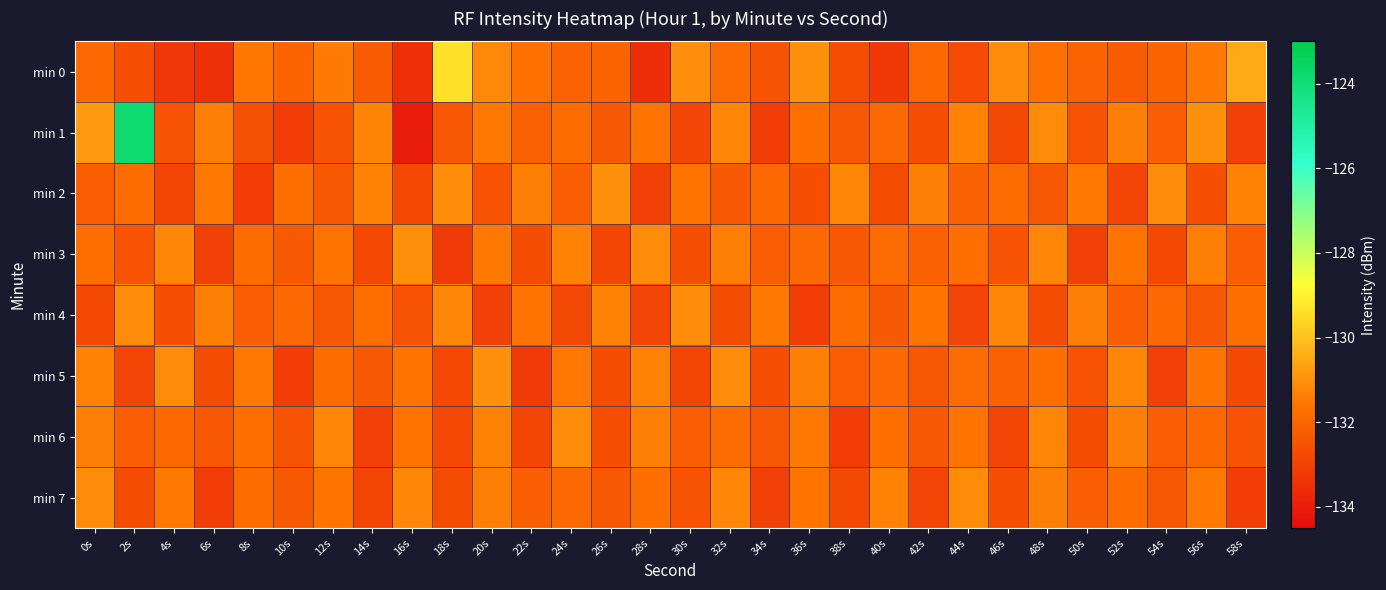

What is the maximum value shown in the chart?

-123.8